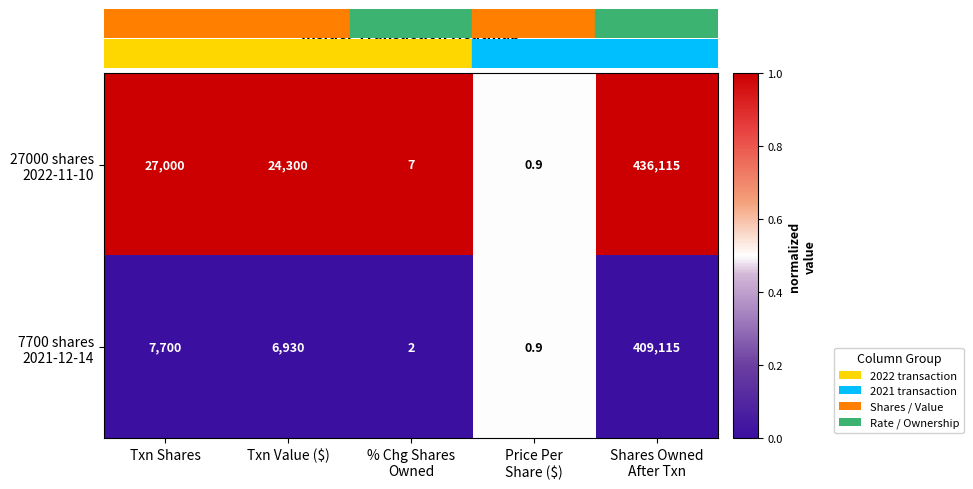

Which label corresponds to the largest value in the chart?

Shares Owned
After Txn